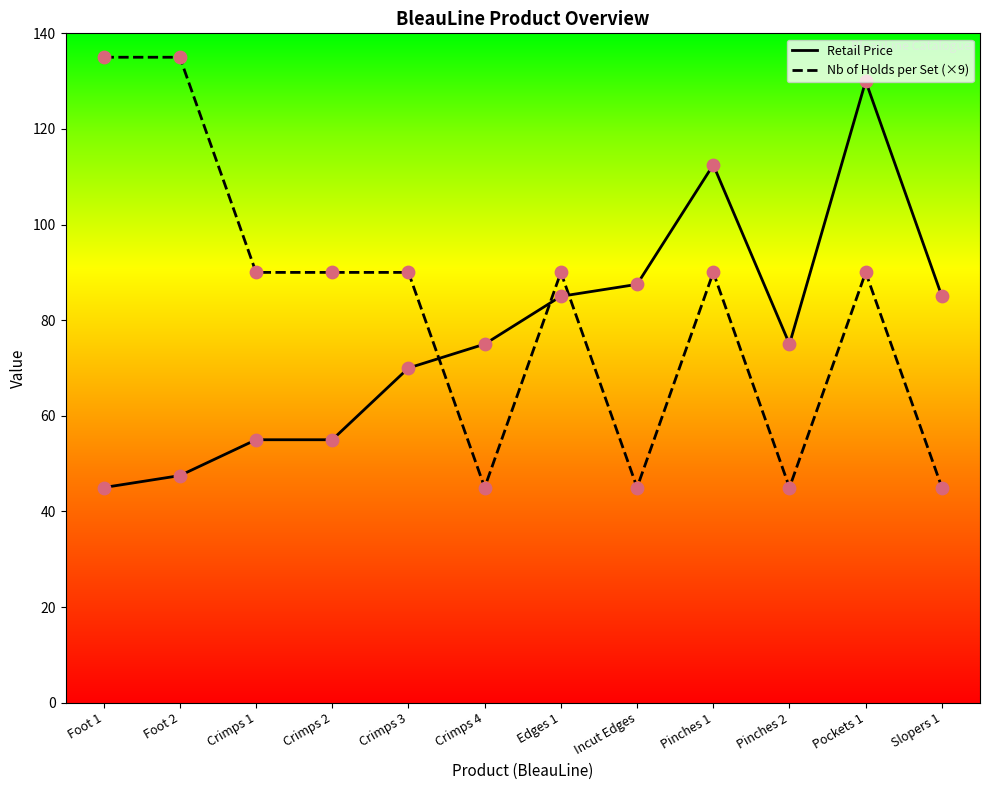

Which series contains the lowest Y value?

Retail Price